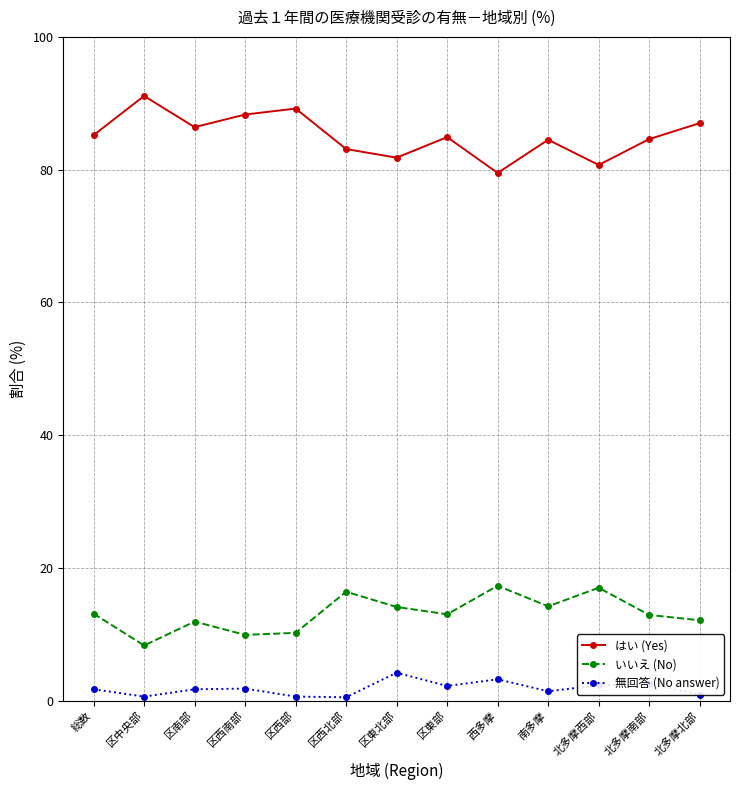

Does the chart display data point markers on the line(s)?

Yes